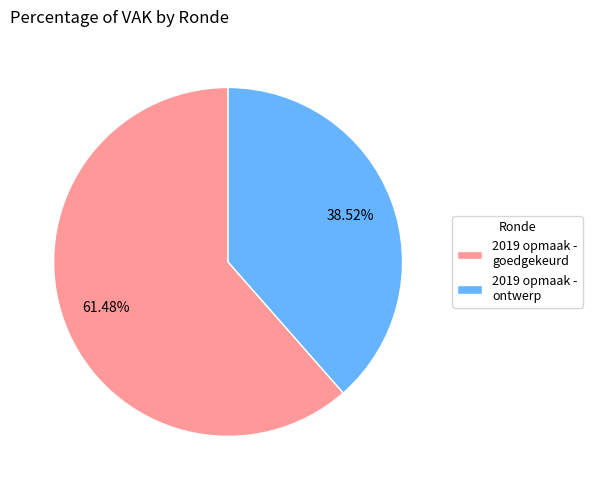

Which slice is the largest?

2019 opmaak - goedgekeurd